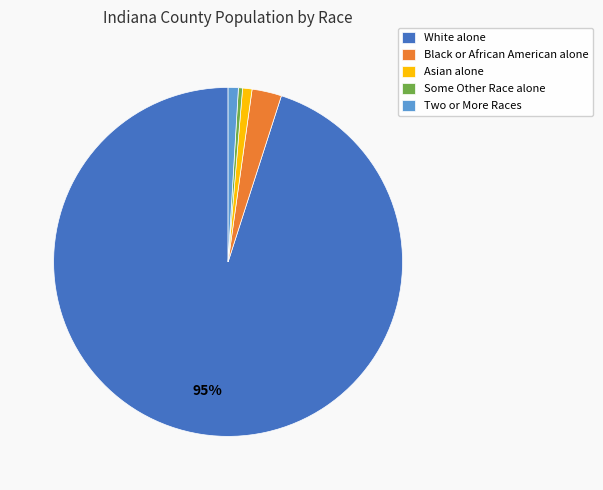

How many segments does this pie chart have?

5